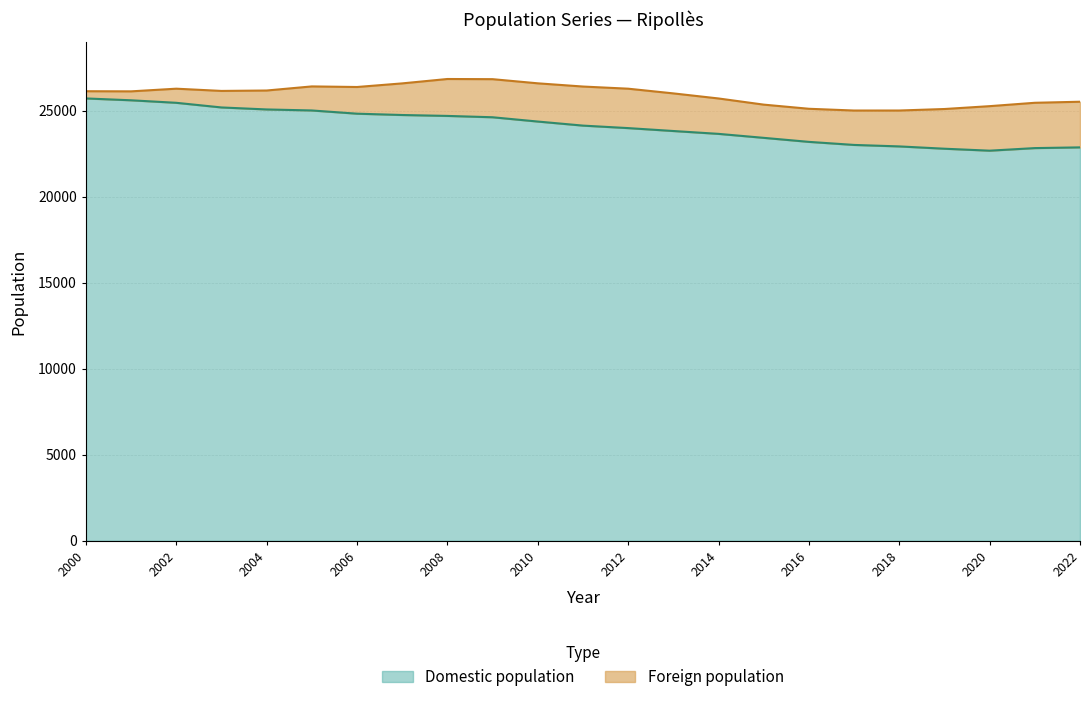

What is the sum of the values at 2012 and 2021?

51717